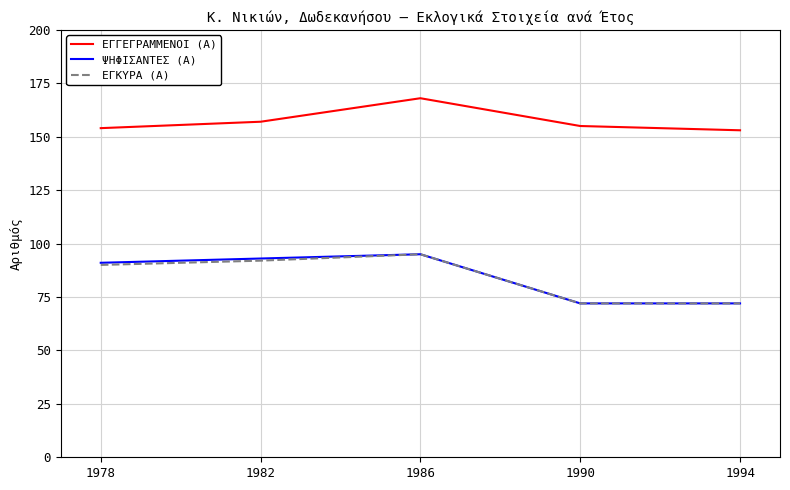

What is the approximate value of ΨΗΦΙΣΑΝΤΕΣ (Α) at 1982?

93